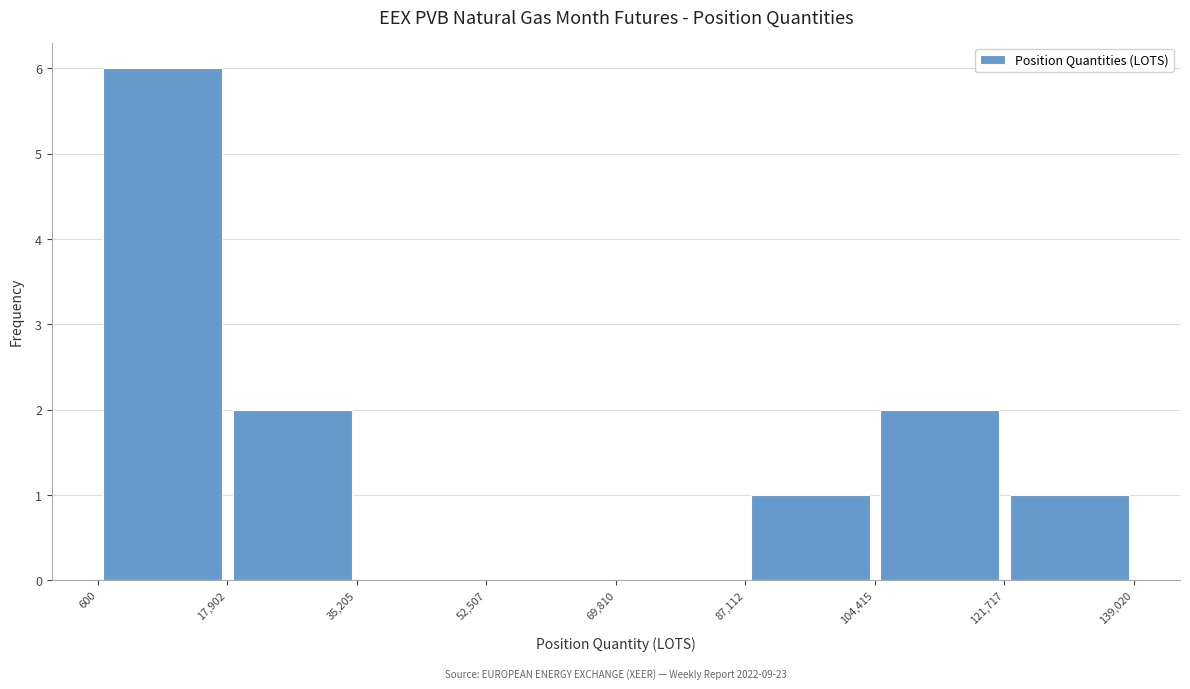

Over which range of the x-axis is the bar tallest?

600 to 17,902